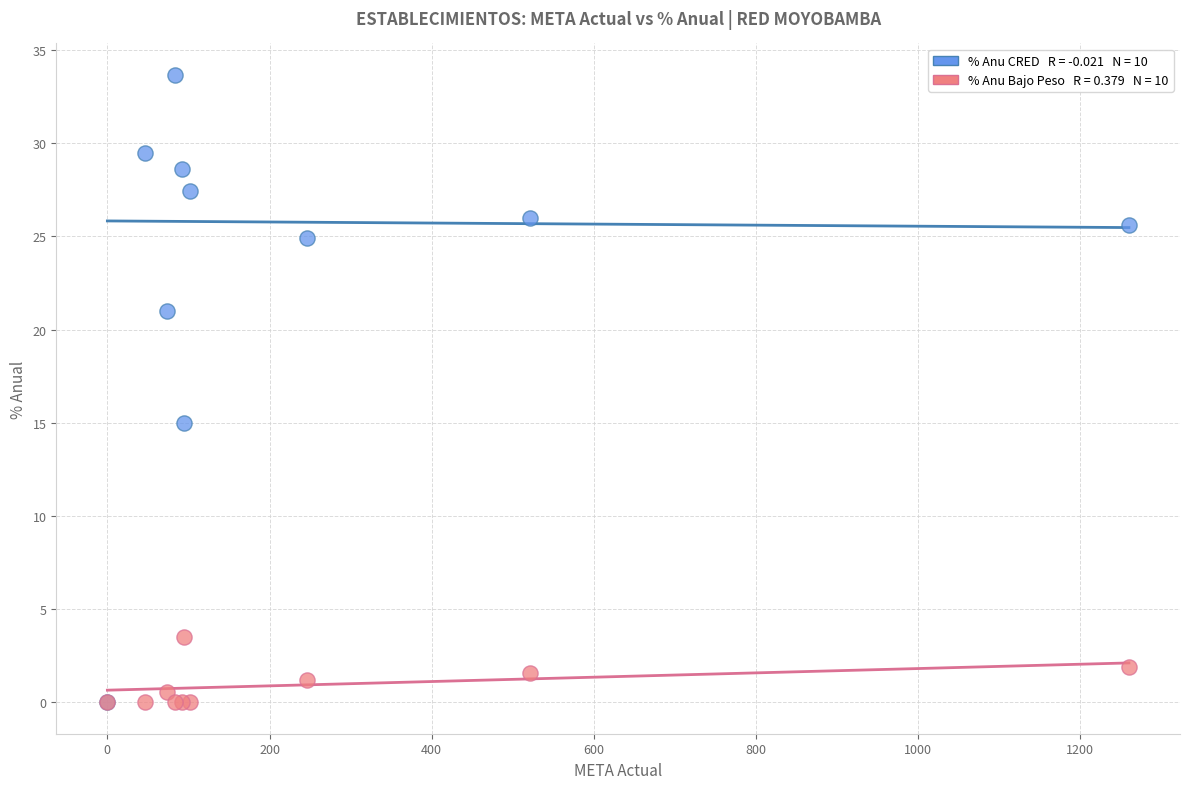

Across all series, what Y value is closest to 16?

15.0